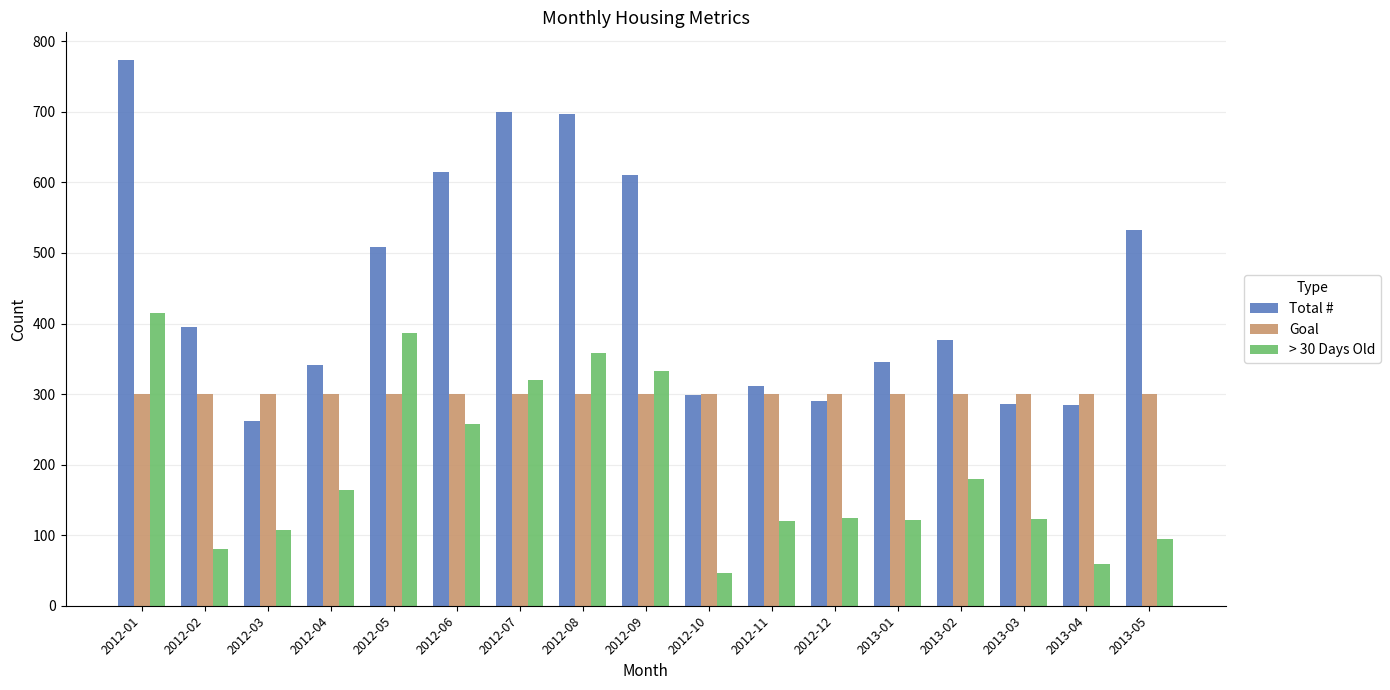

What is the label of the 10th bar from the left?

2012-10